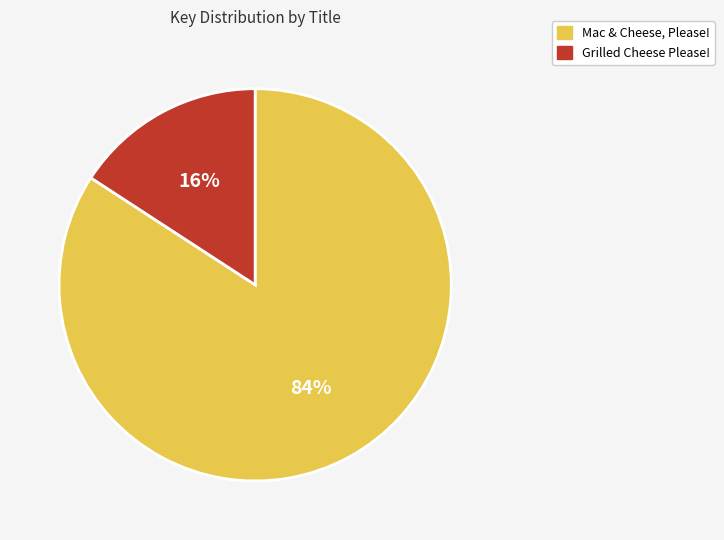

The Grilled Cheese Please! slice represents 16% of the pie. True or false?

True